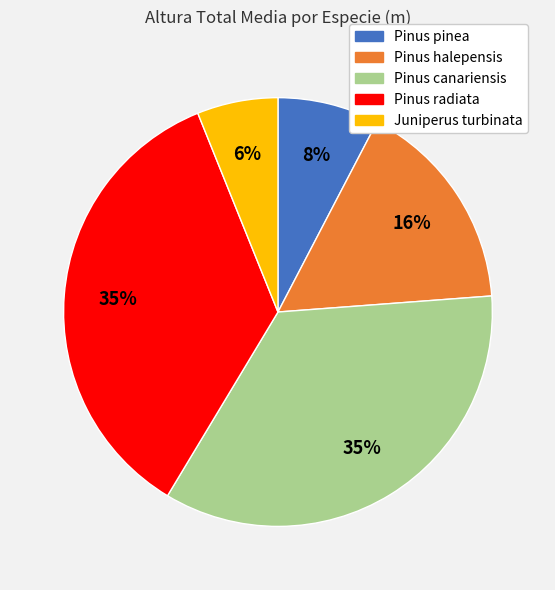

Is there a majority slice in this chart?

No